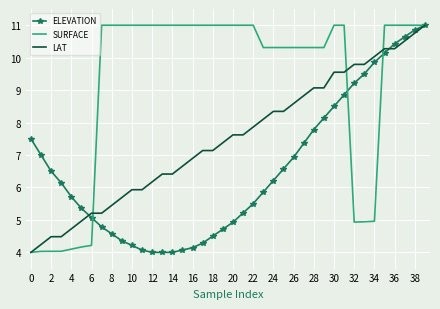

What is the lowest value of the LAT series?

4.0